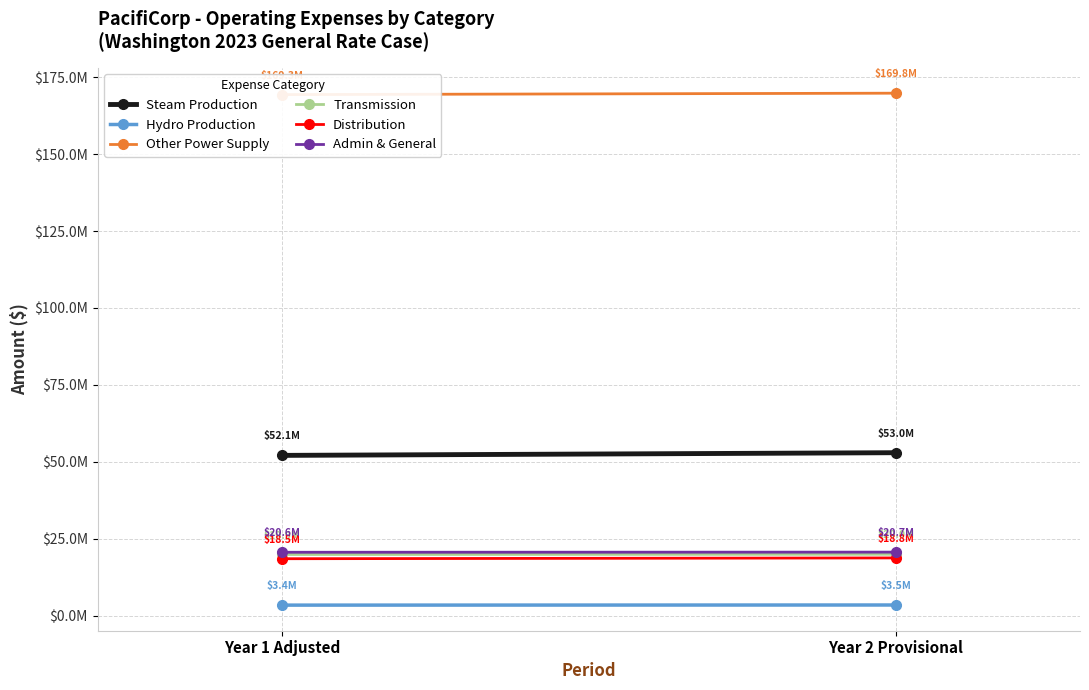

What position from the right is Year 2 Provisional?

1